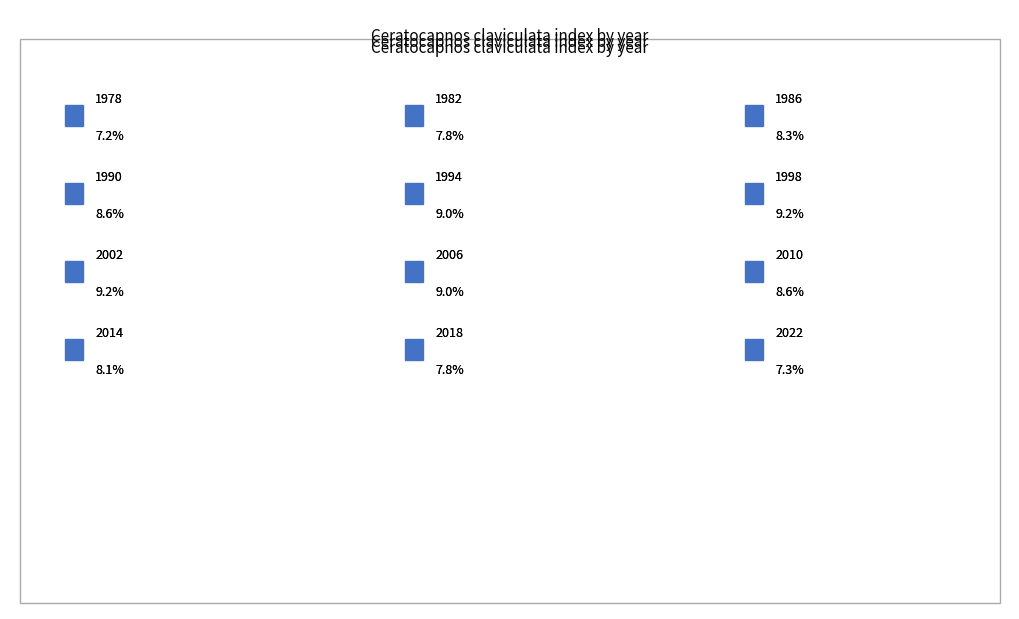

Approximately how many times larger is the value at 2018 compared to 1990?

0.9